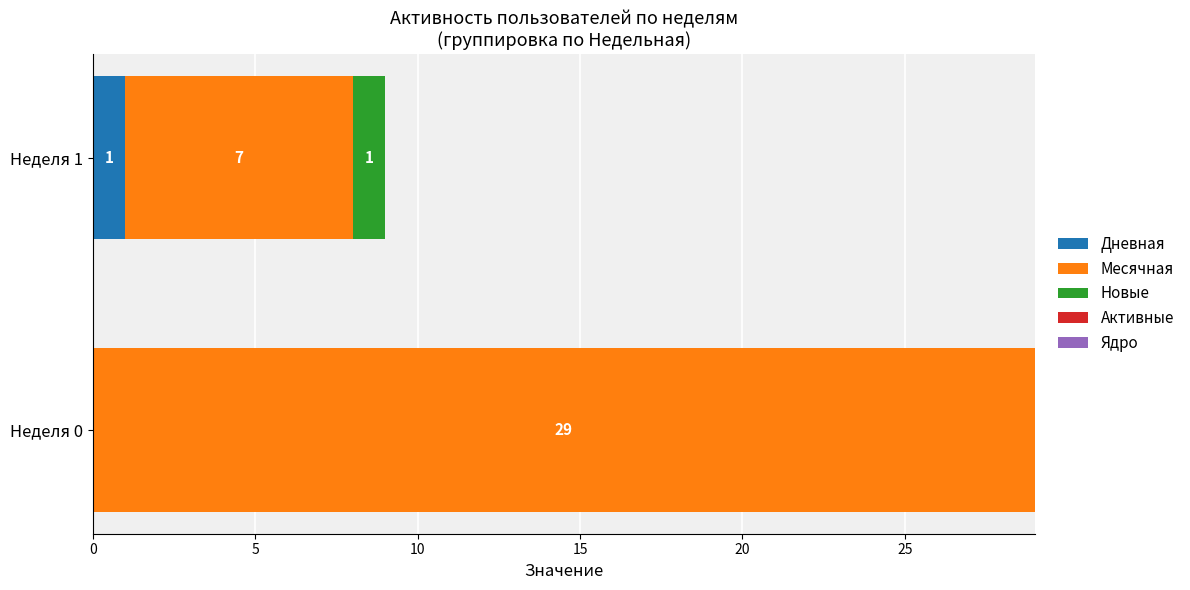

What is the total value across all series at Неделя 0?

29